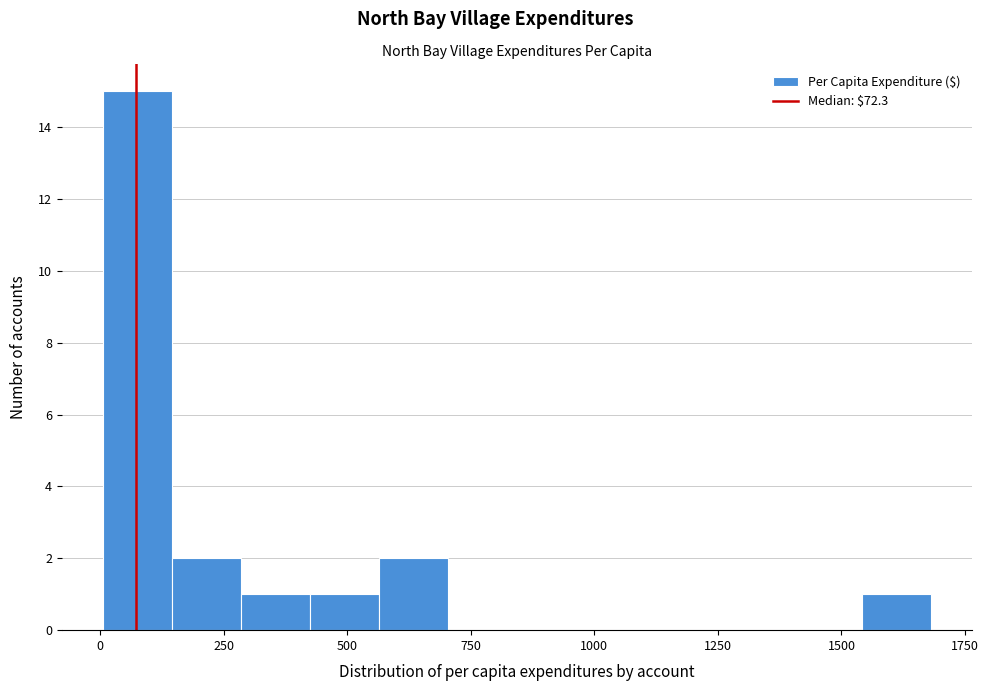

Read against the x-axis, roughly where is the centre of the tallest bar?

100